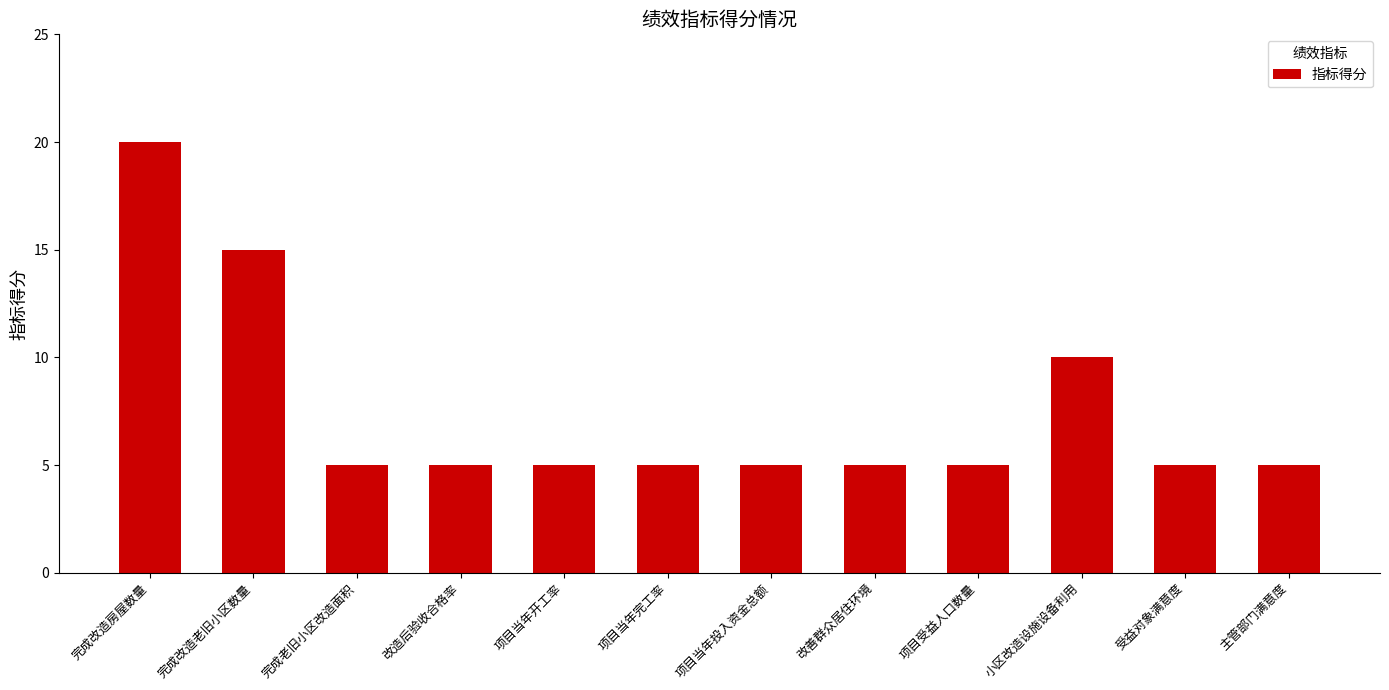

What is the approximate value at 小区改造设施设备利用?

10